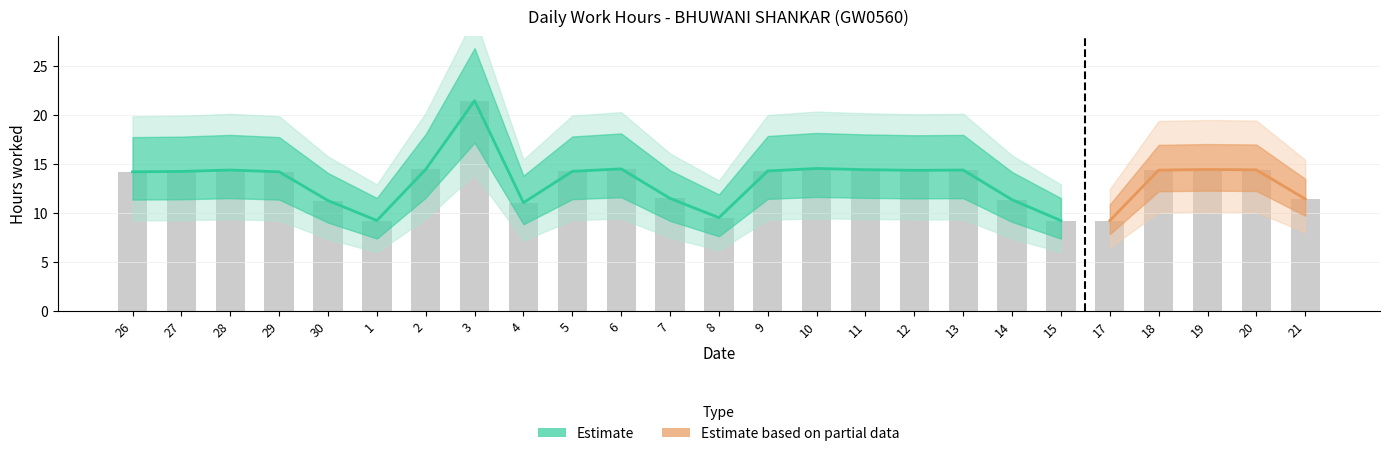

What position from the left is 12?

17